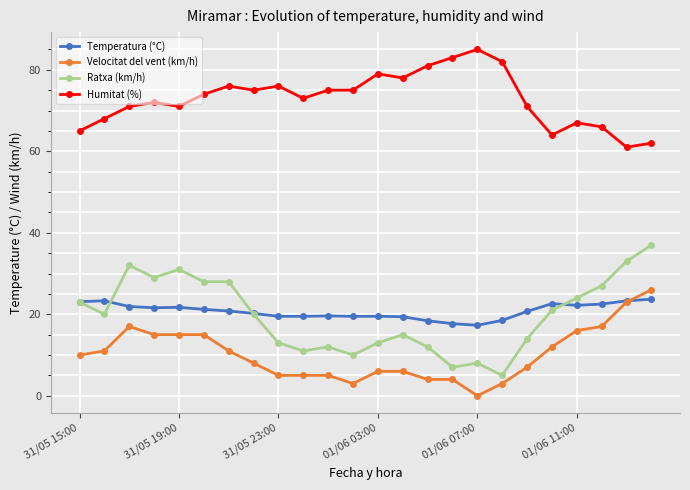

What is the highest value of the Velocitat del vent (km/h) series?

26.0